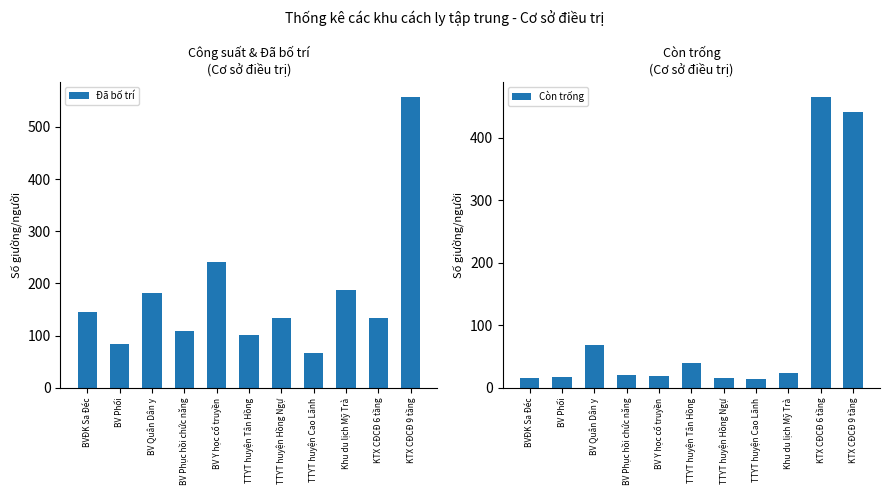

How many bars are there in total?

22